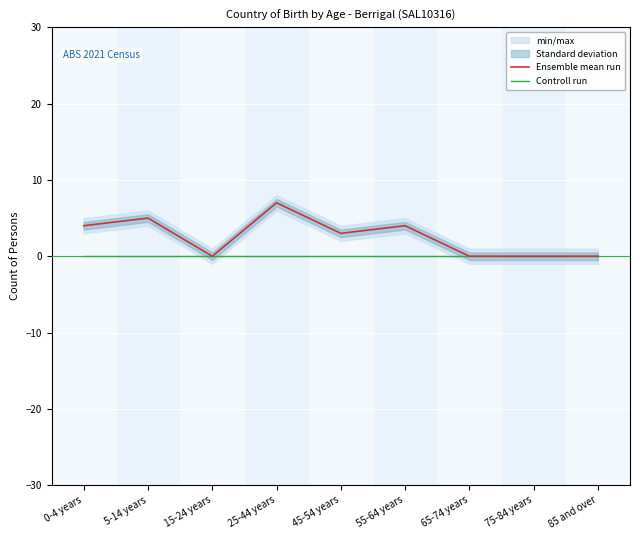

True or false: Ensemble mean run and Controll run cross at least once.

False